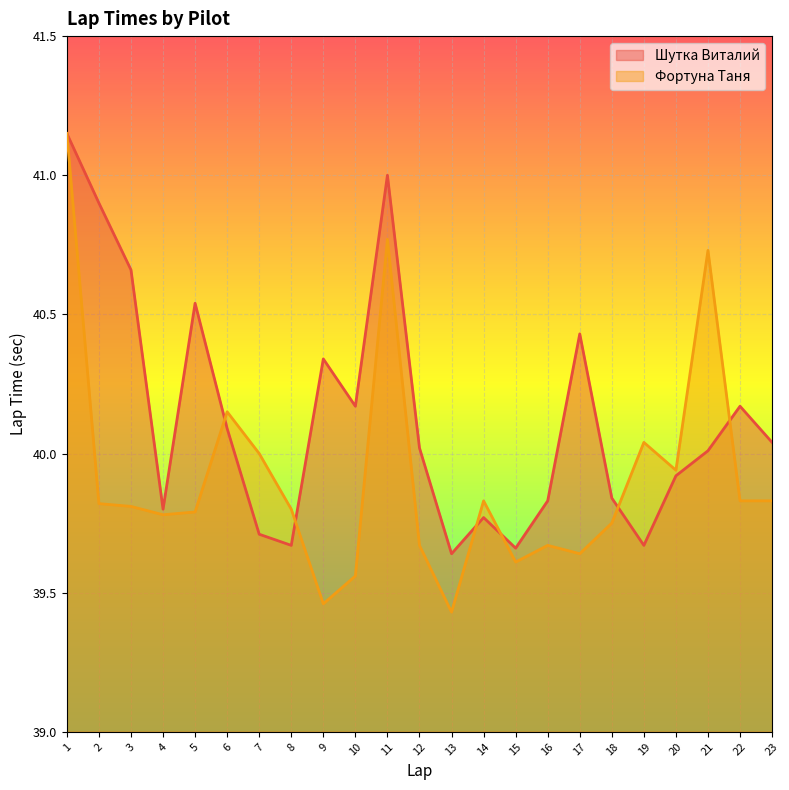

The value of Шутка Виталий at 10 is 21.6. True or false?

False